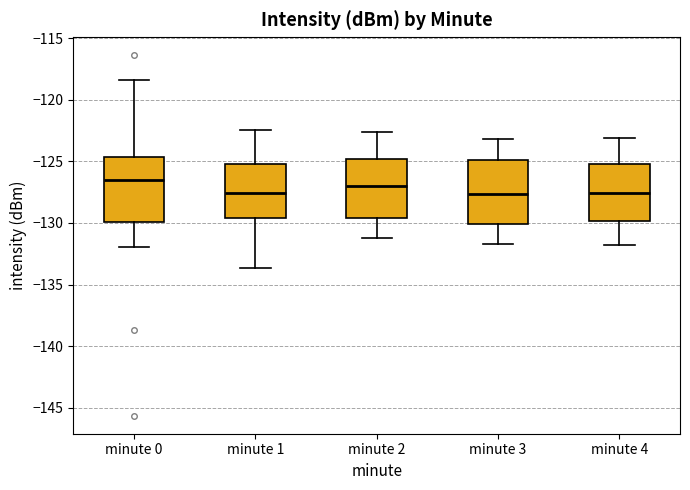

Reading left to right, transcribe this box plot: for each box, give where its median line is, the range the box spans, and where its two whiskers end, as read against the y-axis. The values are not printed on the chart, so give them approximately, as read against the axis.

minute 0: median -126.5, box -130.0 to -124.5, whiskers -132.0 to -118.5
minute 1: median -127.5, box -129.5 to -125.0, whiskers -133.5 to -122.5
minute 2: median -127.0, box -129.5 to -125.0, whiskers -131.0 to -122.5
minute 3: median -127.5, box -130.0 to -125.0, whiskers -131.5 to -123.0
minute 4: median -127.5, box -130.0 to -125.0, whiskers -132.0 to -123.0